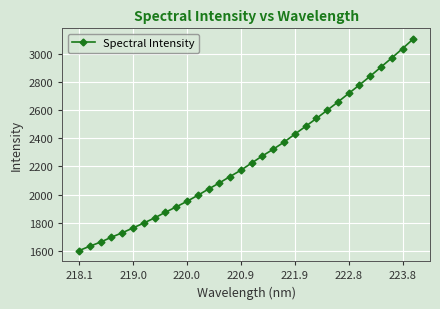

What is the value of the 25th point from the left?

2657.3